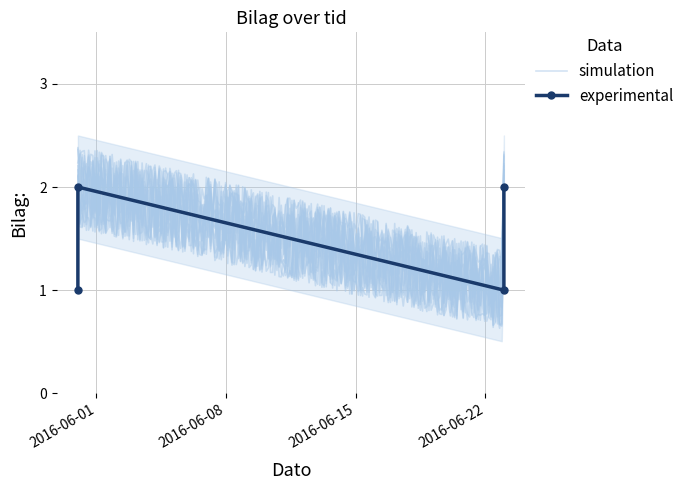

What is the smallest value displayed?

1